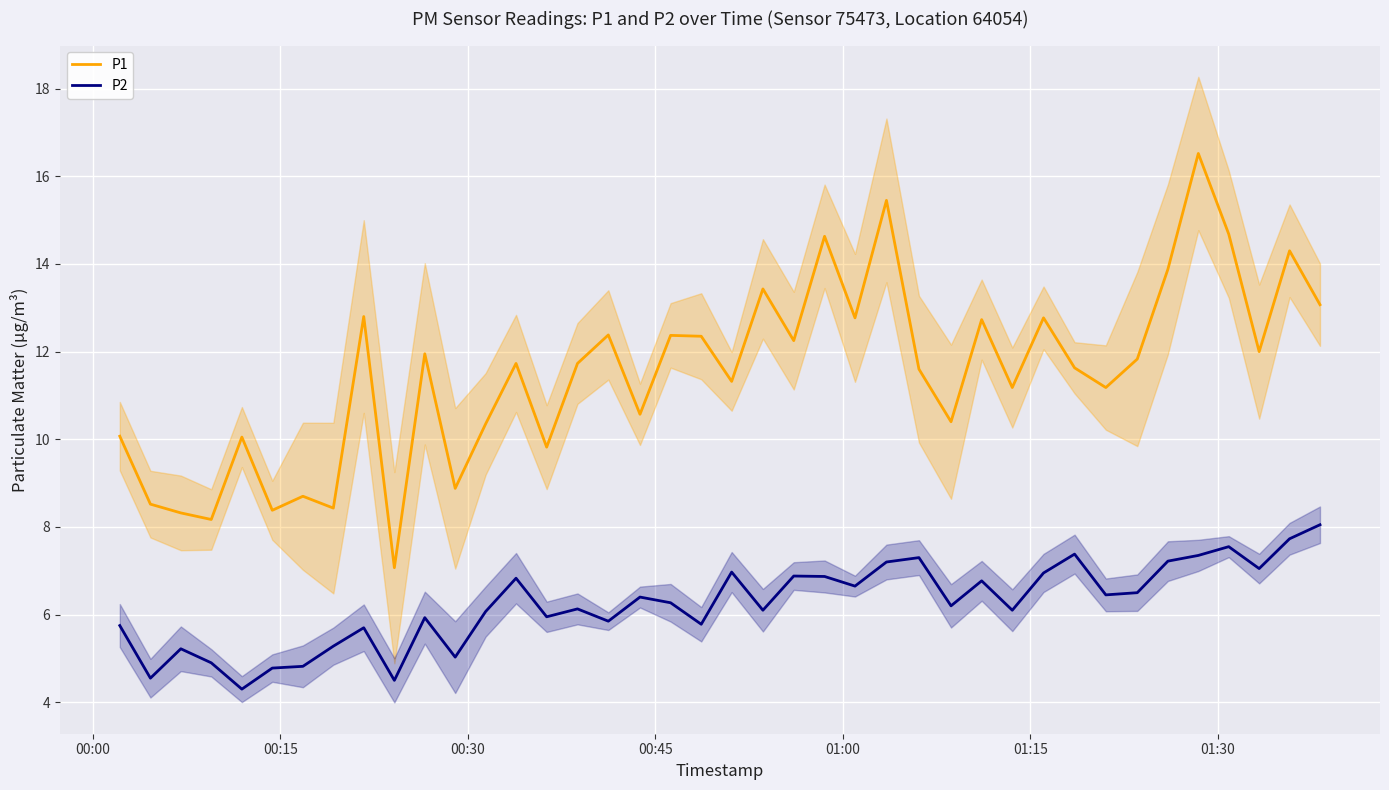

What are all the series names shown in the legend?

P1, P2